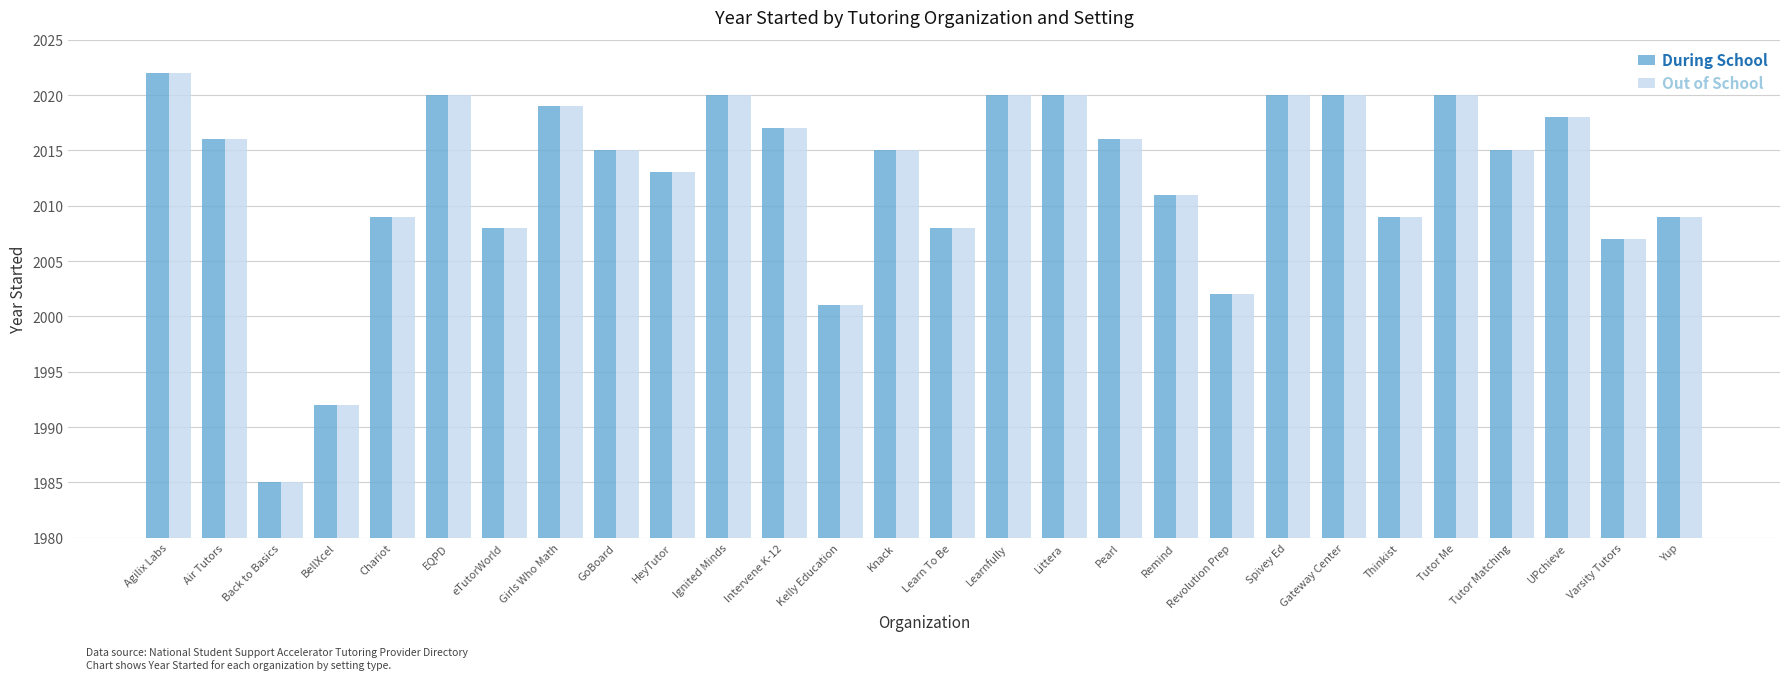

What is the label of the 1st bar from the left?

Agilix Labs